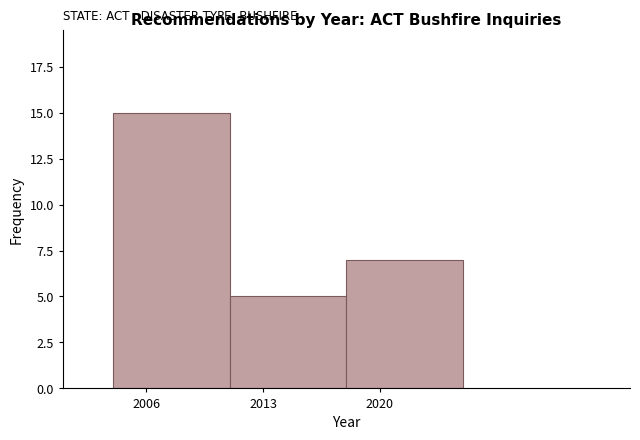

Reading left to right, transcribe this chart: for each bar, give the range it covers on the x-axis and its height. The values are not printed on the chart, so give them approximately, as read against the axis.

2004 to 2011: 15
2011 to 2018: 5
2018 to 2025: 7